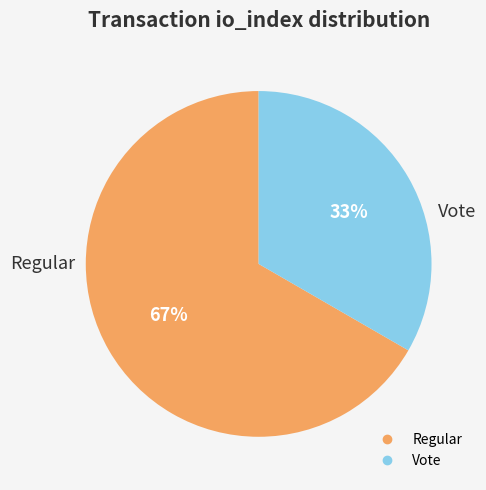

Approximately how many times larger is the value at Regular compared to Vote?

2.0